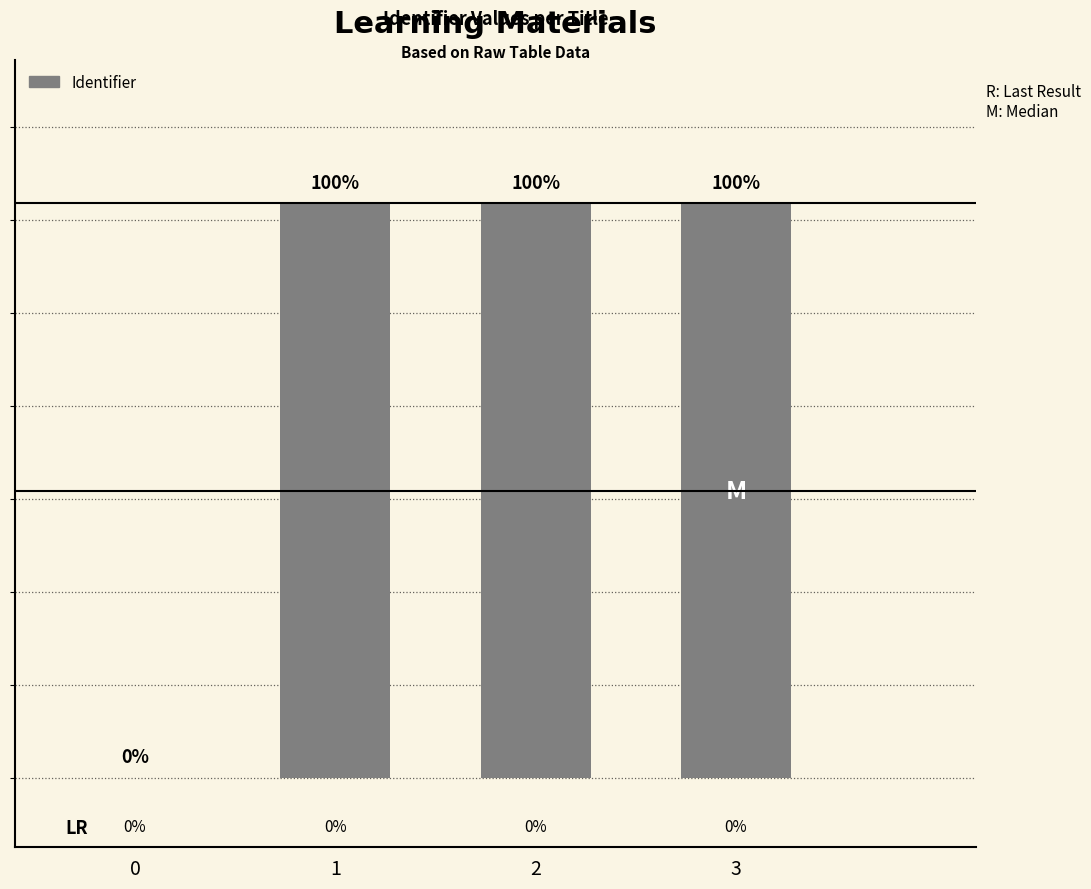

What is the sum of the values at 3 and 2?

4940882